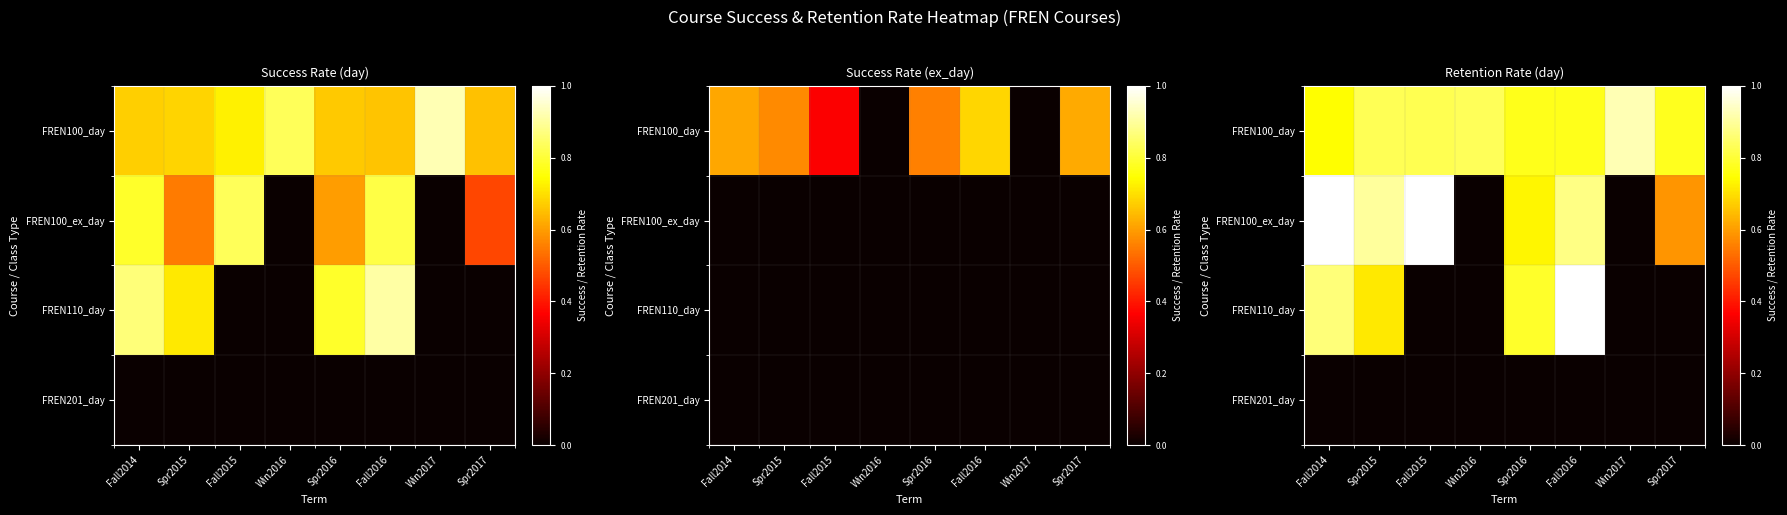

The FREN110_day series shows 0.9 at Fall2014. True or false?

True